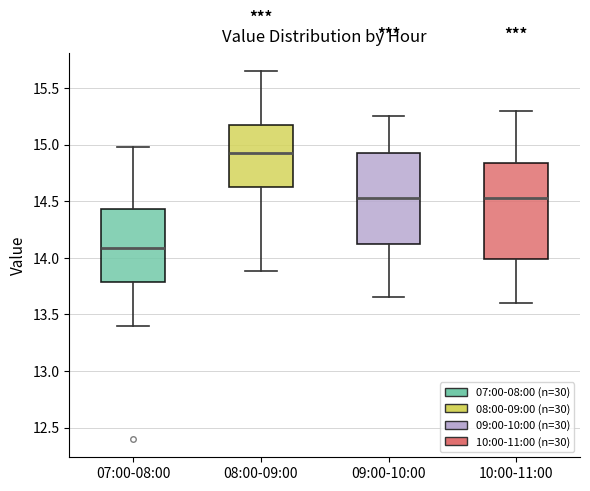

Reading left to right, transcribe this box plot: for each box, give where its median line is, the range the box spans, and where its two whiskers end, as read against the y-axis. The values are not printed on the chart, so give them approximately, as read against the axis.

07:00-08:00: median 14.10, box 13.80 to 14.45, whiskers 13.40 to 15.00
08:00-09:00: median 14.95, box 14.65 to 15.15, whiskers 13.90 to 15.65
09:00-10:00: median 14.55, box 14.15 to 14.95, whiskers 13.65 to 15.25
10:00-11:00: median 14.55, box 14.00 to 14.85, whiskers 13.60 to 15.30